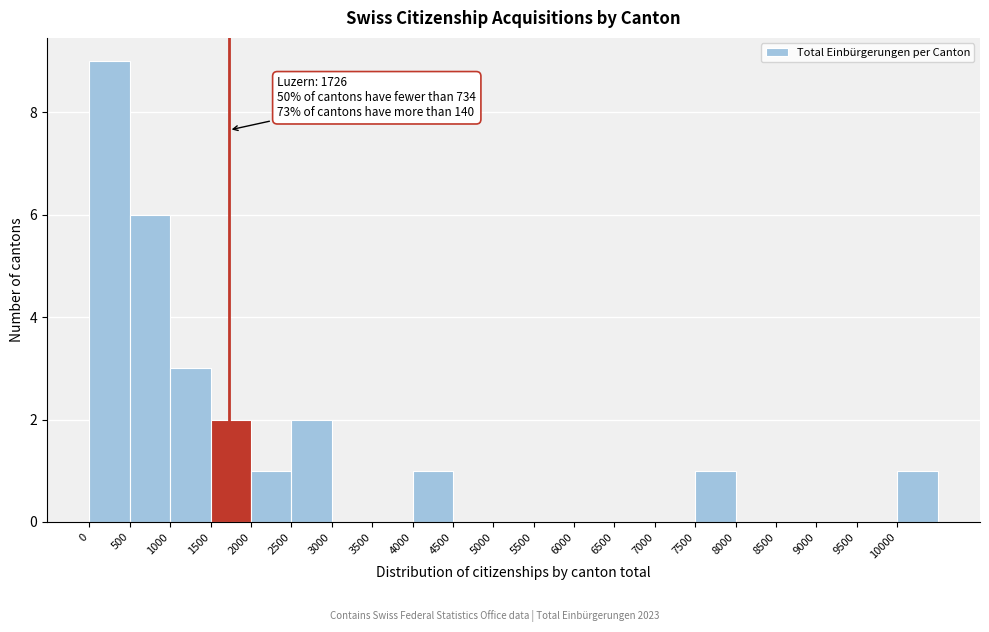

Over which range of the x-axis is the bar tallest?

0 to 500